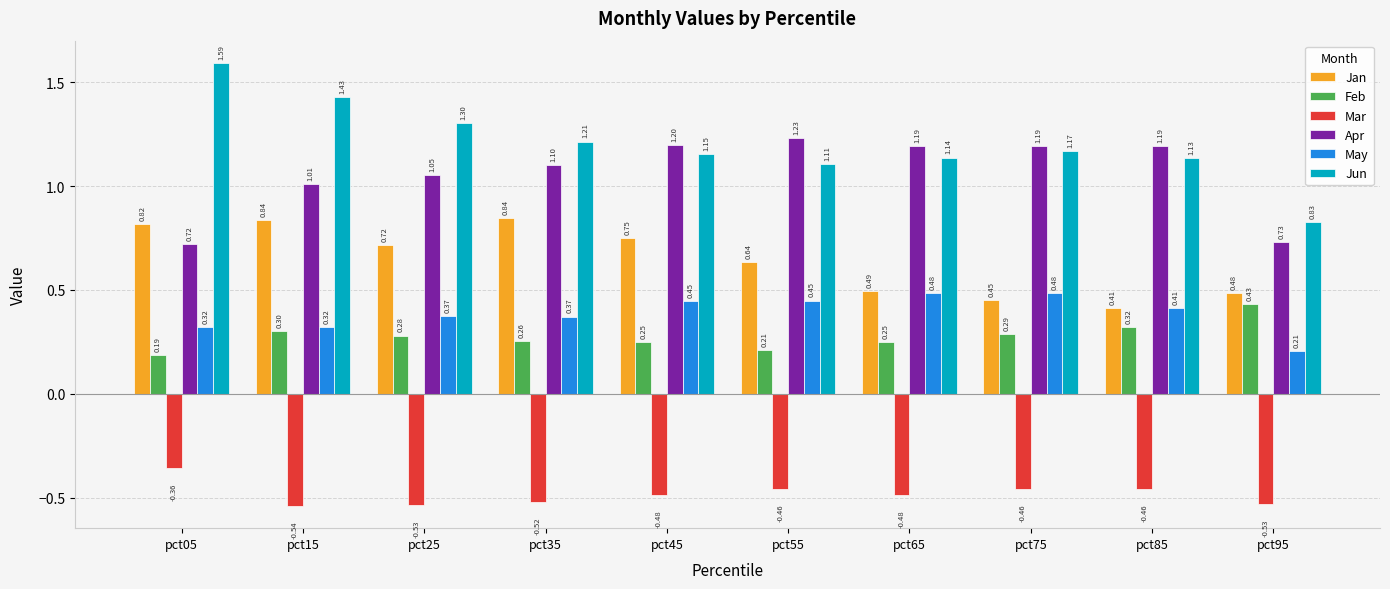

At how many categories does at least one series exceed 1?

9